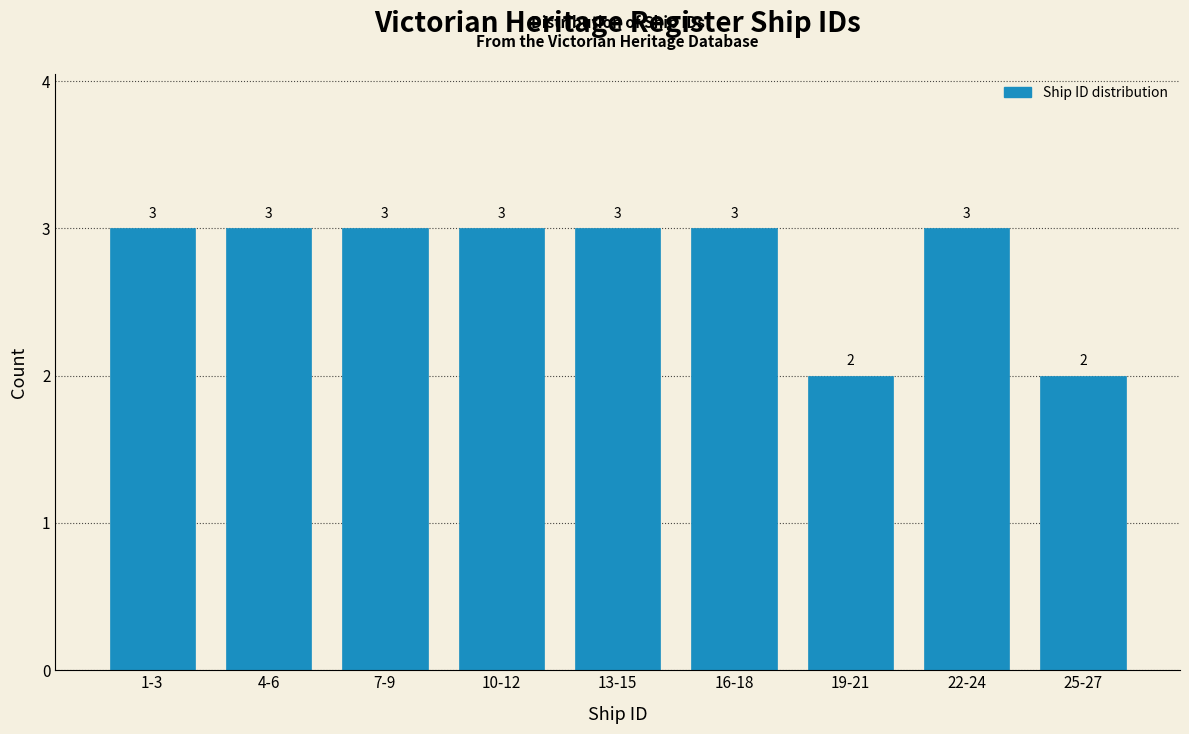

Reading right to left, what are all the values shown in this chart?

2	3	2	3	3	3	3	3	3